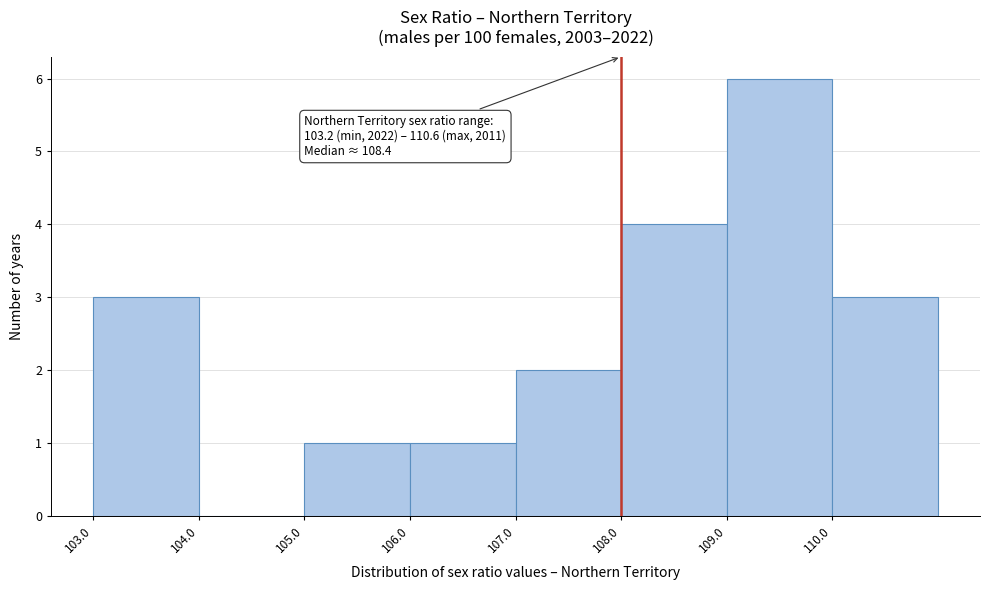

Over which range of the x-axis is the bar tallest?

109 to 110